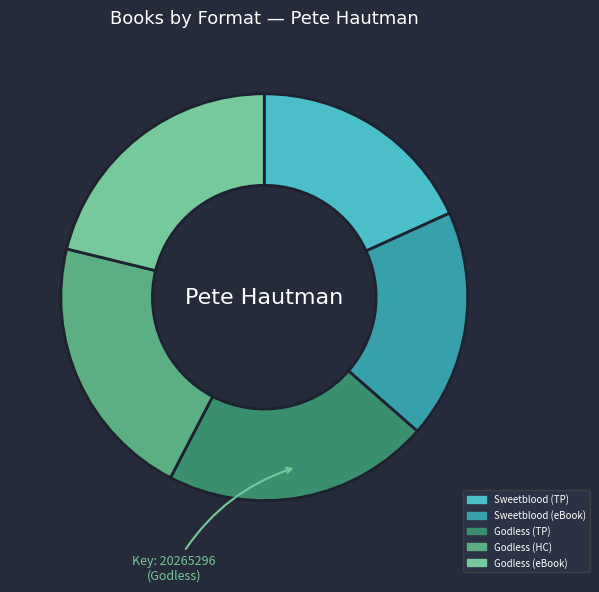

Is there any slice that represents more than half of the pie?

No